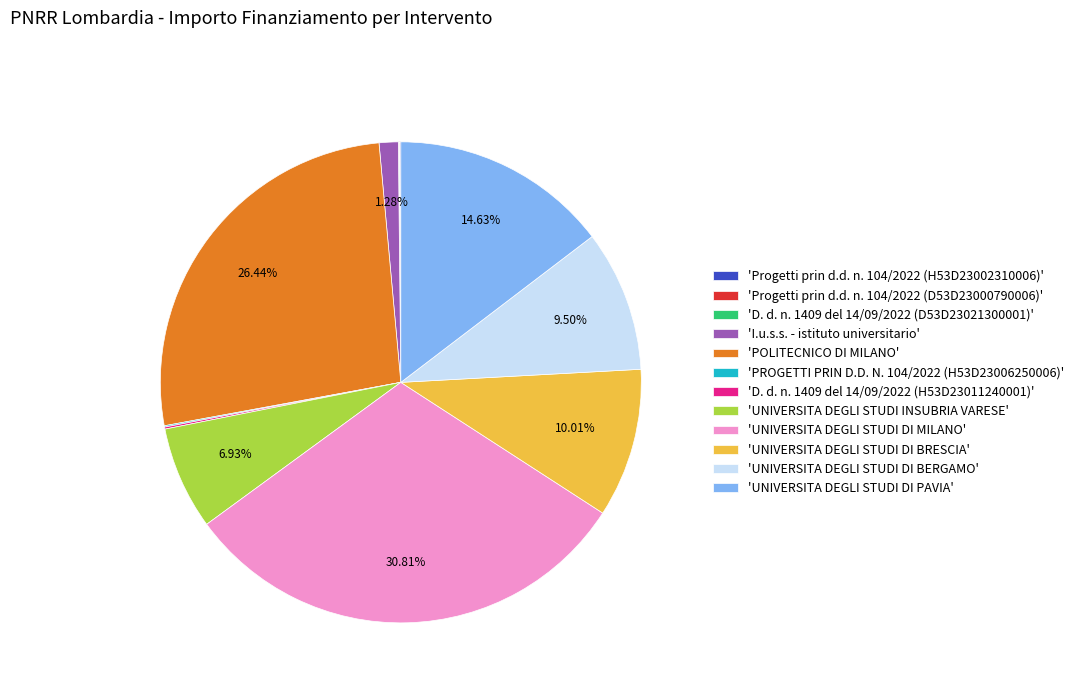

Does any single category account for the majority?

No